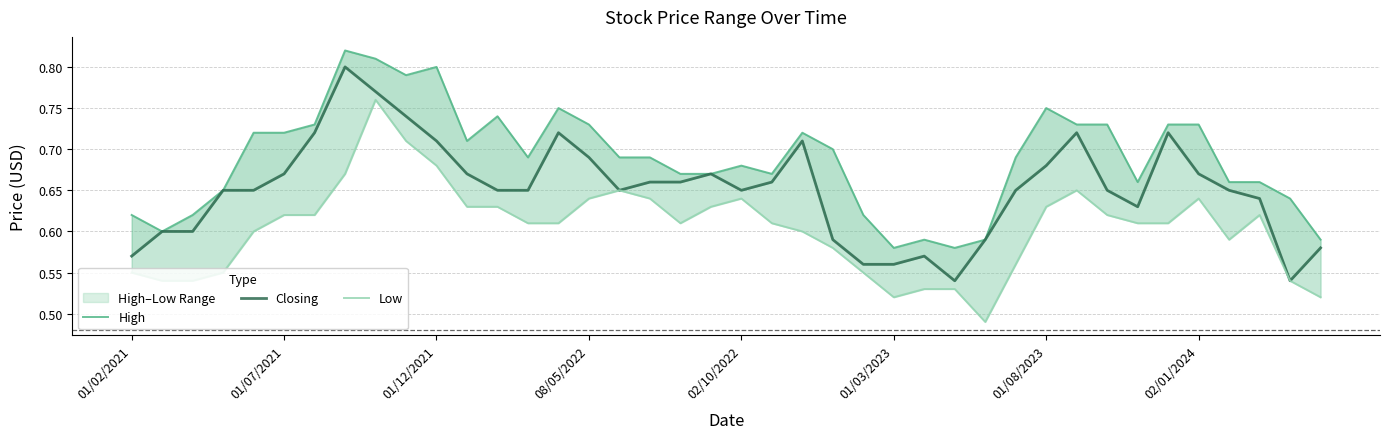

Reading right to left, list all the values displayed in this chart.

High: 0.6	0.6	0.7	0.7	0.7	0.7	0.7	0.7	0.7	0.8	0.7	0.6	0.6	0.6	0.6	0.6	0.7	0.7	0.7	0.7	0.7	0.7	0.7	0.7	0.7	0.8	0.7	0.7	0.7	0.8	0.8	0.8	0.8	0.7	0.7	0.7	0.7	0.6	0.6	0.6
Closing: 0.6	0.5	0.6	0.7	0.7	0.7	0.6	0.7	0.7	0.7	0.7	0.6	0.5	0.6	0.6	0.6	0.6	0.7	0.7	0.7	0.7	0.7	0.7	0.7	0.7	0.7	0.7	0.7	0.7	0.7	0.7	0.8	0.8	0.7	0.7	0.7	0.7	0.6	0.6	0.6
Low: 0.5	0.5	0.6	0.6	0.6	0.6	0.6	0.6	0.7	0.6	0.6	0.5	0.5	0.5	0.5	0.6	0.6	0.6	0.6	0.6	0.6	0.6	0.6	0.7	0.6	0.6	0.6	0.6	0.6	0.7	0.7	0.8	0.7	0.6	0.6	0.6	0.6	0.5	0.5	0.6